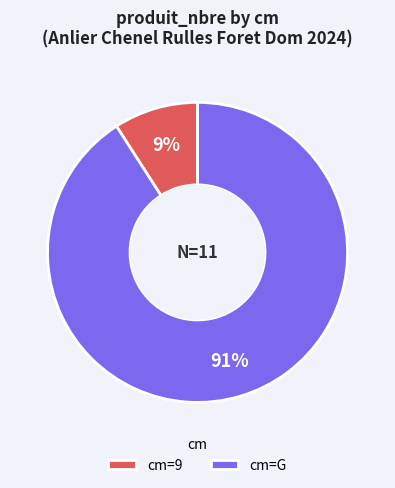

Which has a higher value, cm=9 or cm=G?

cm=G